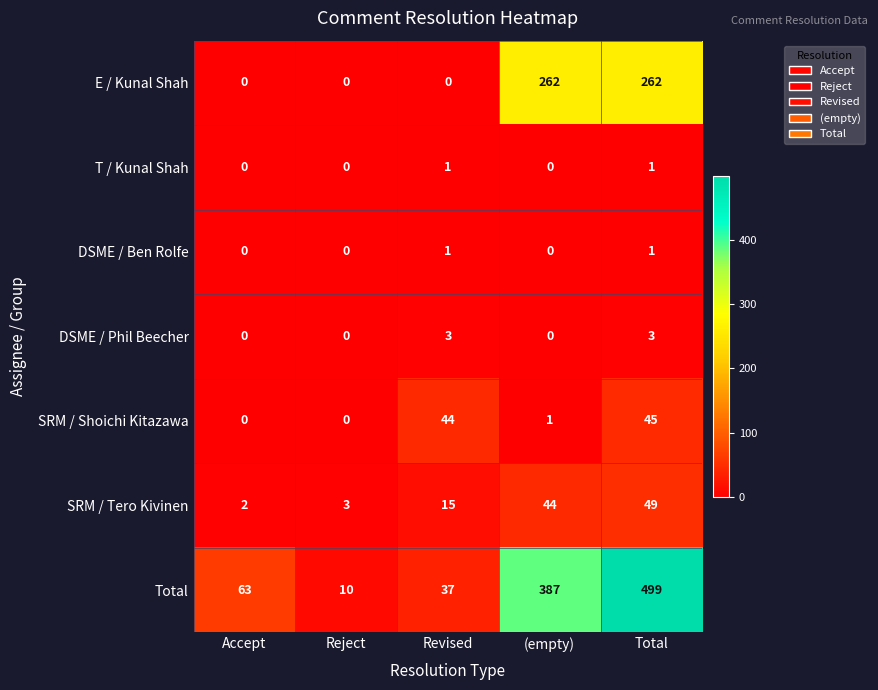

How many series are shown in this chart?

7